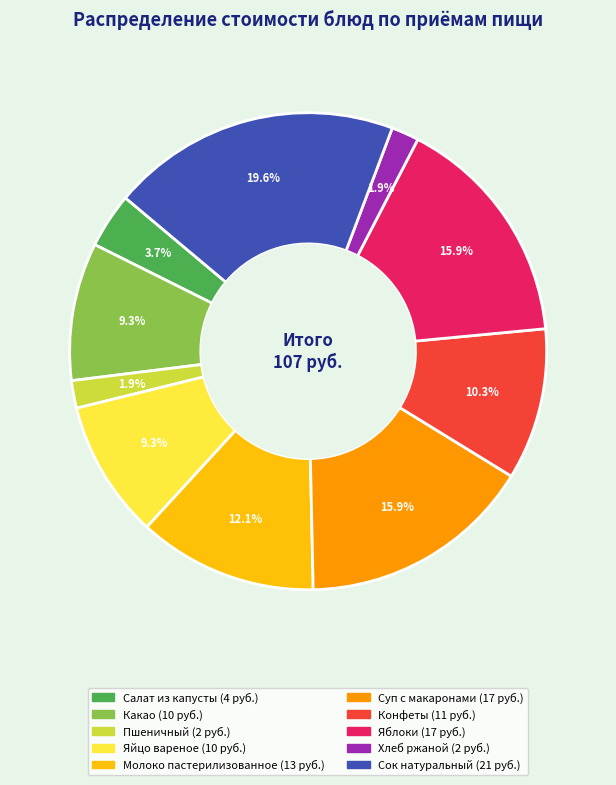

Is there a majority slice in this chart?

No